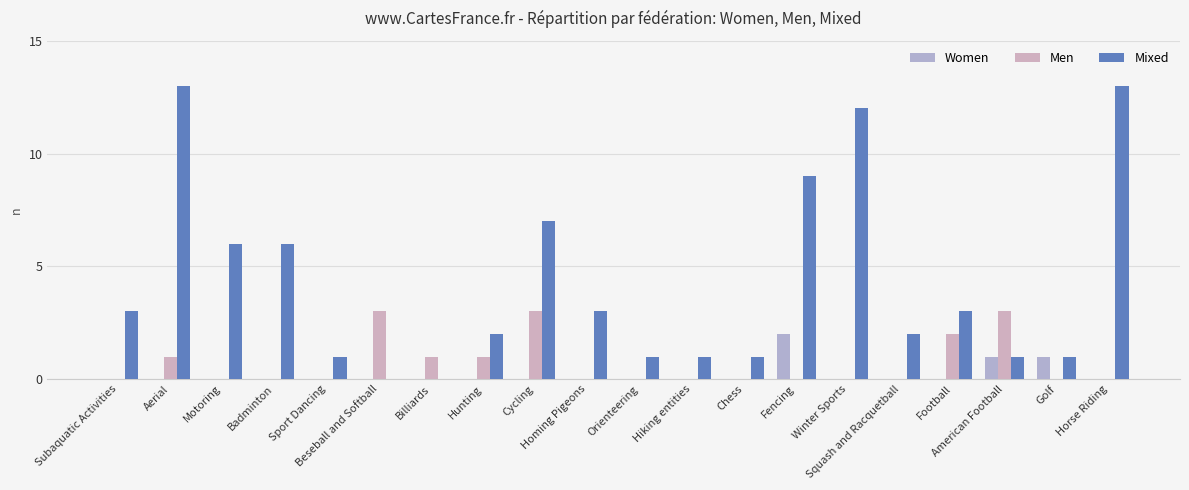

The Mixed series shows 2 at Badminton. True or false?

False